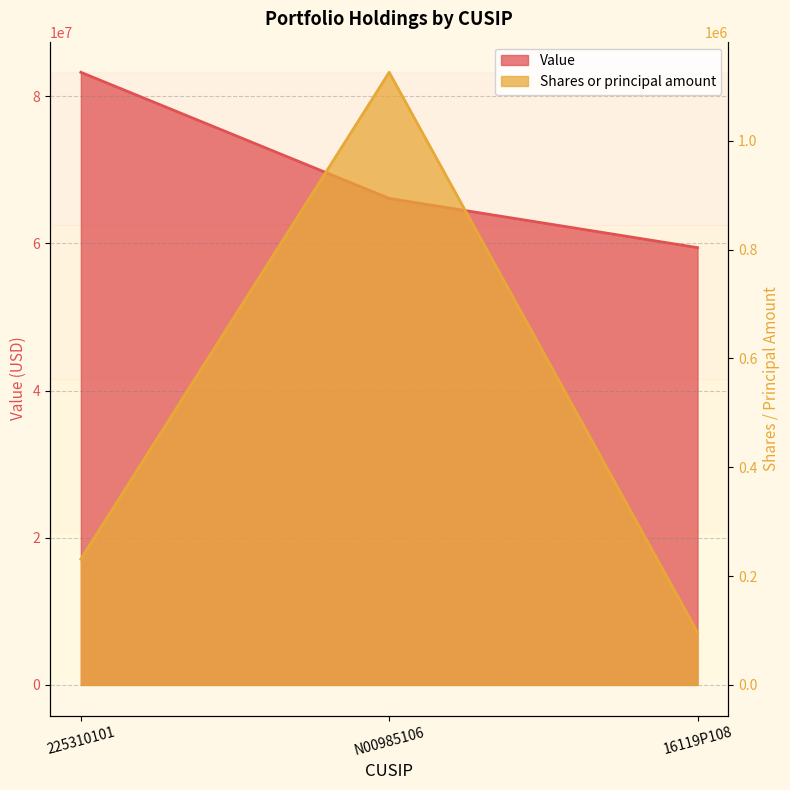

How many Shares or principal amount values are between 96324 and 1125639?

3